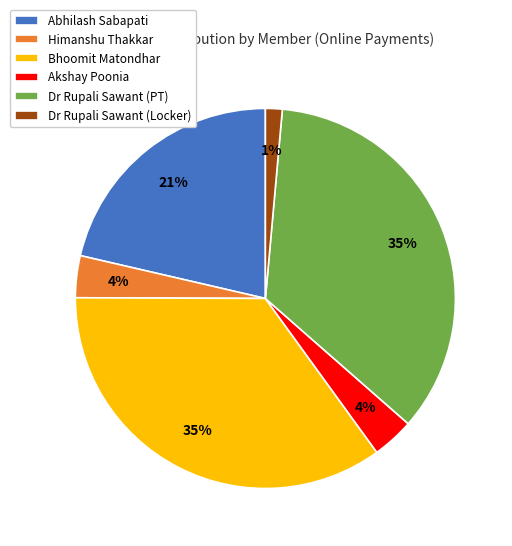

Is Himanshu Thakkar the majority of the pie?

No